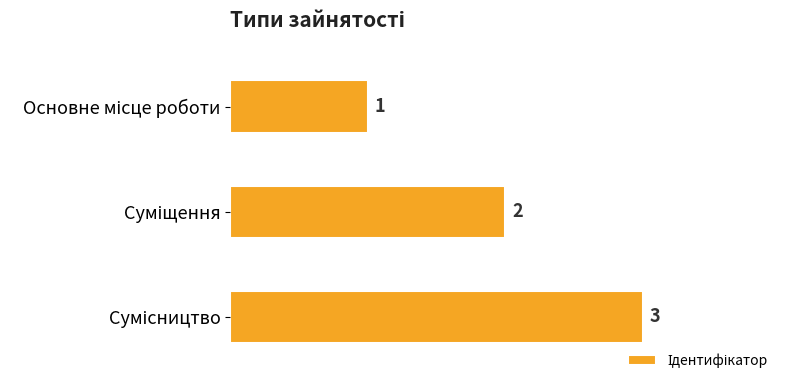

What is the greatest value displayed?

3